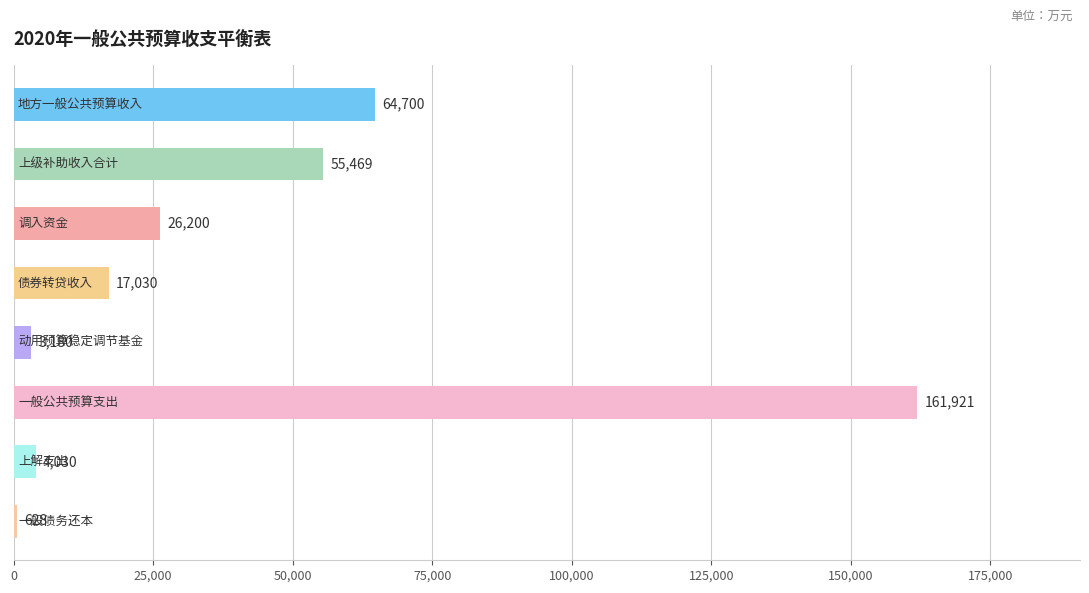

Count the number of data series in this chart.

1